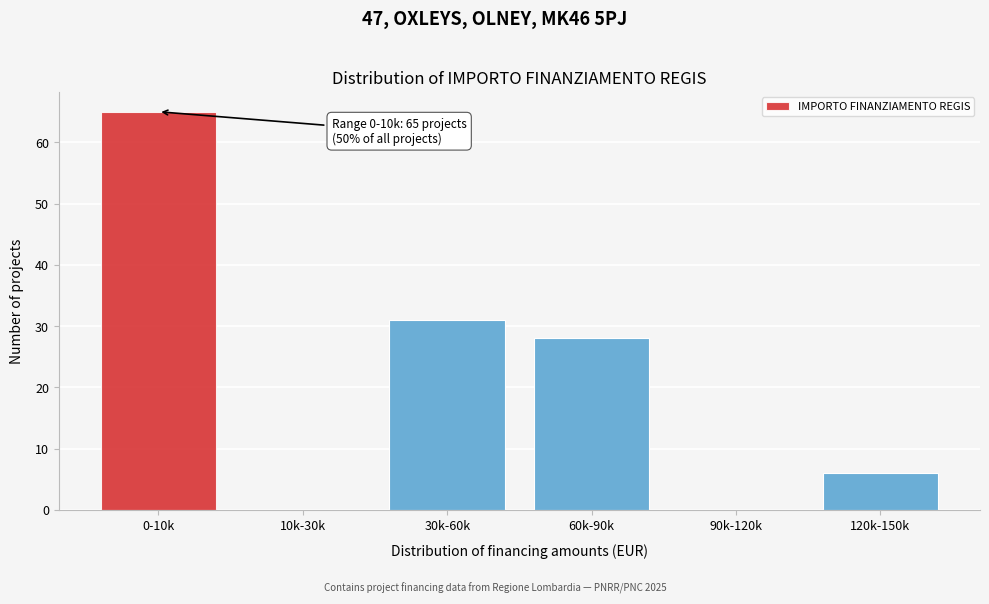

Reading left to right, list all the values displayed in this chart.

0-10k=65	10k-30k=0	30k-60k=31	60k-90k=28	90k-120k=0	120k-150k=6